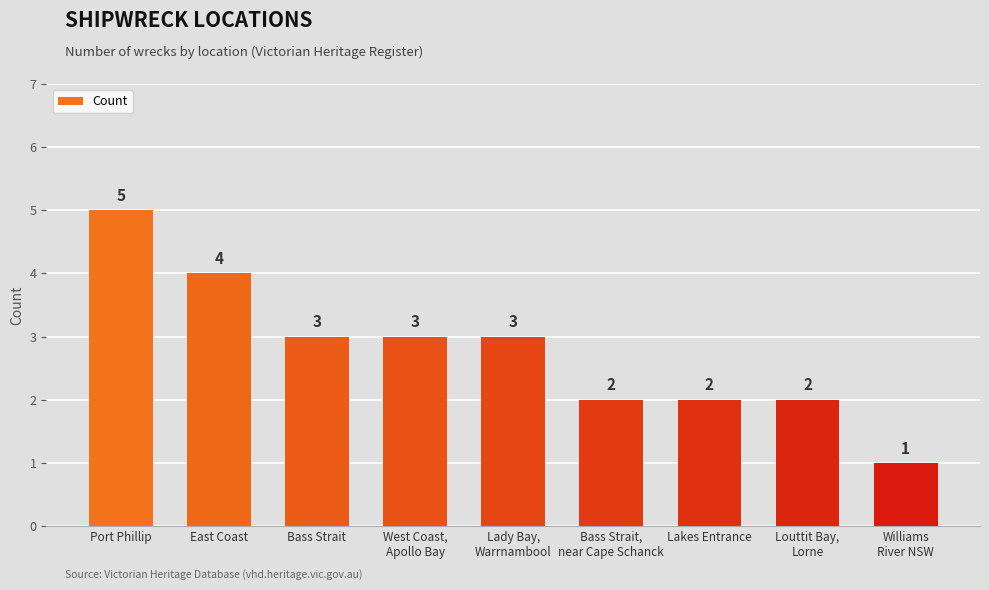

What is the difference between the maximum and minimum values?

4